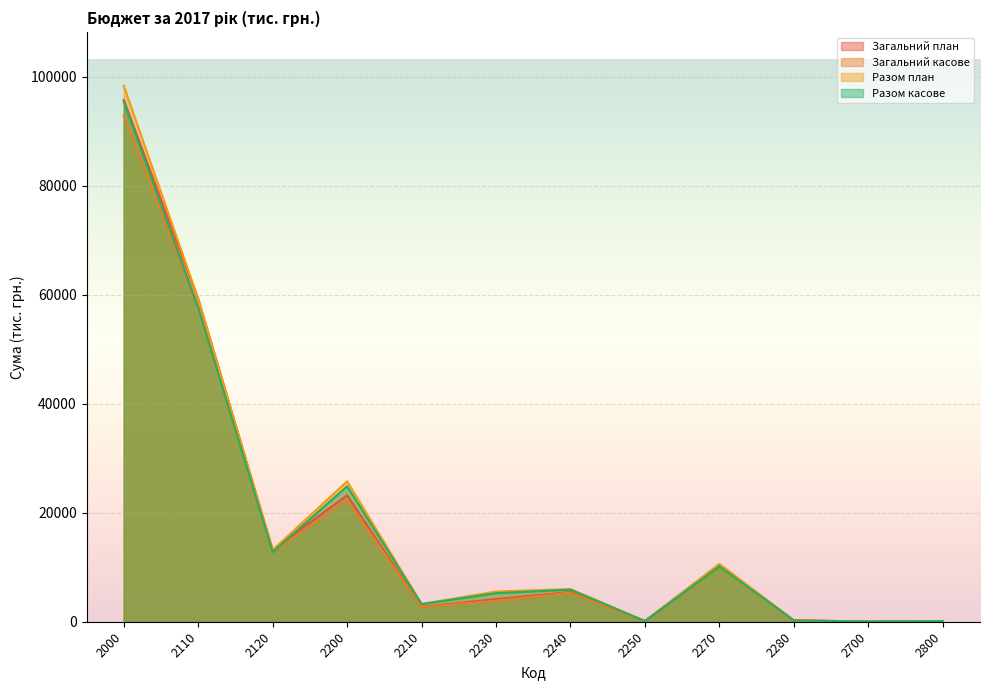

How many lines are shown in the chart?

4